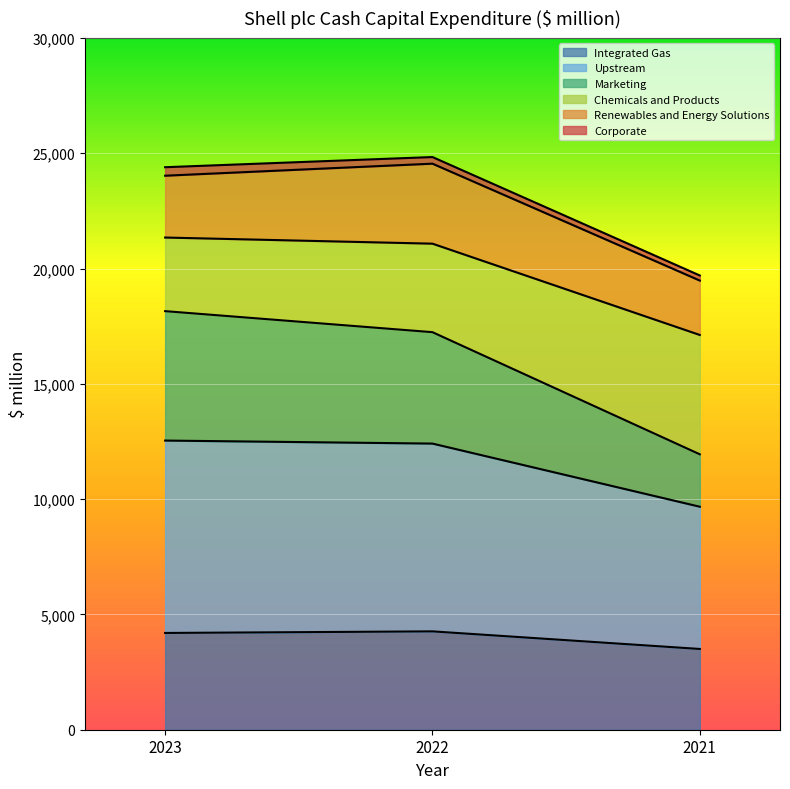

List the labels in order of Marketing value, largest first.

2023, 2022, 2021